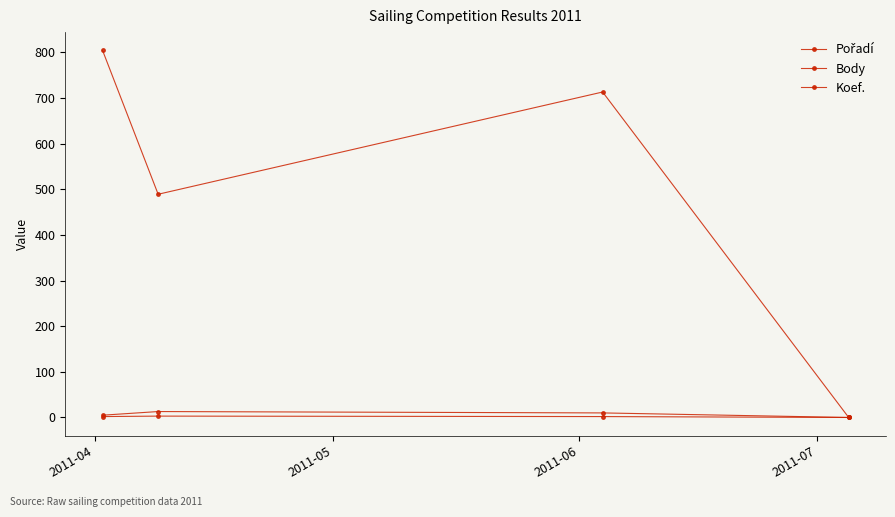

Count the number of categories in the chart.

4